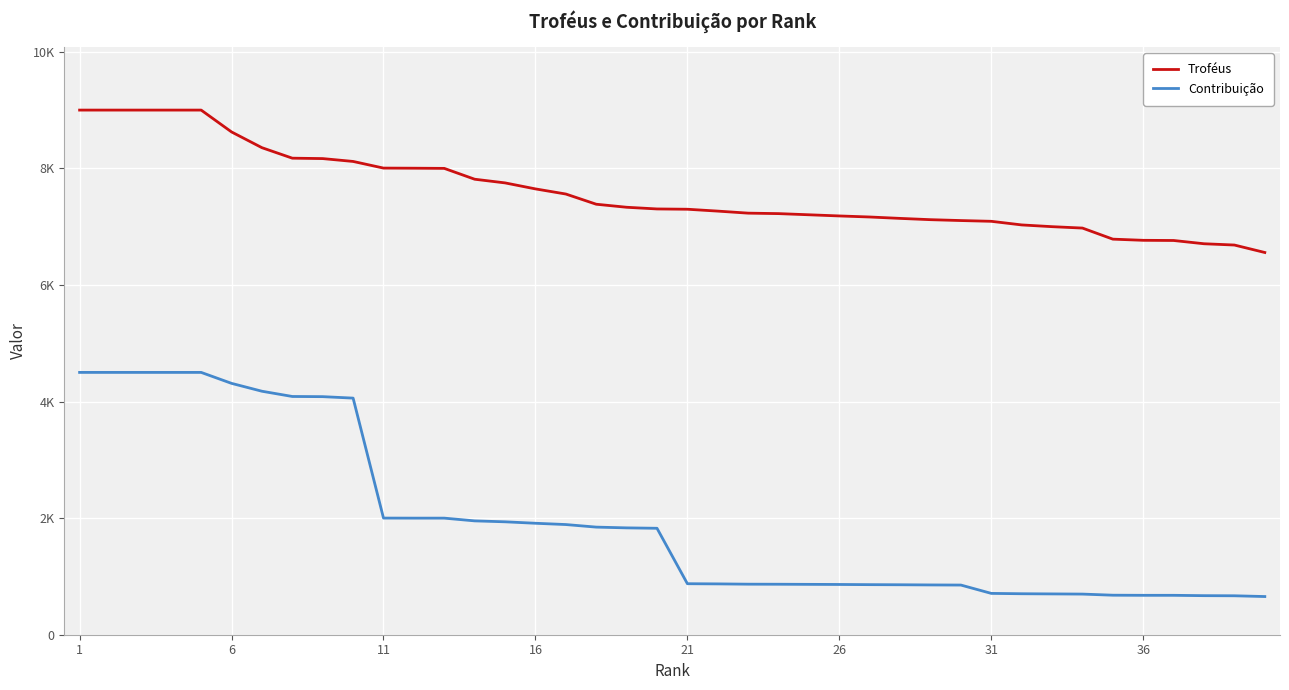

What are all the series names shown in the legend?

Troféus, Contribuição